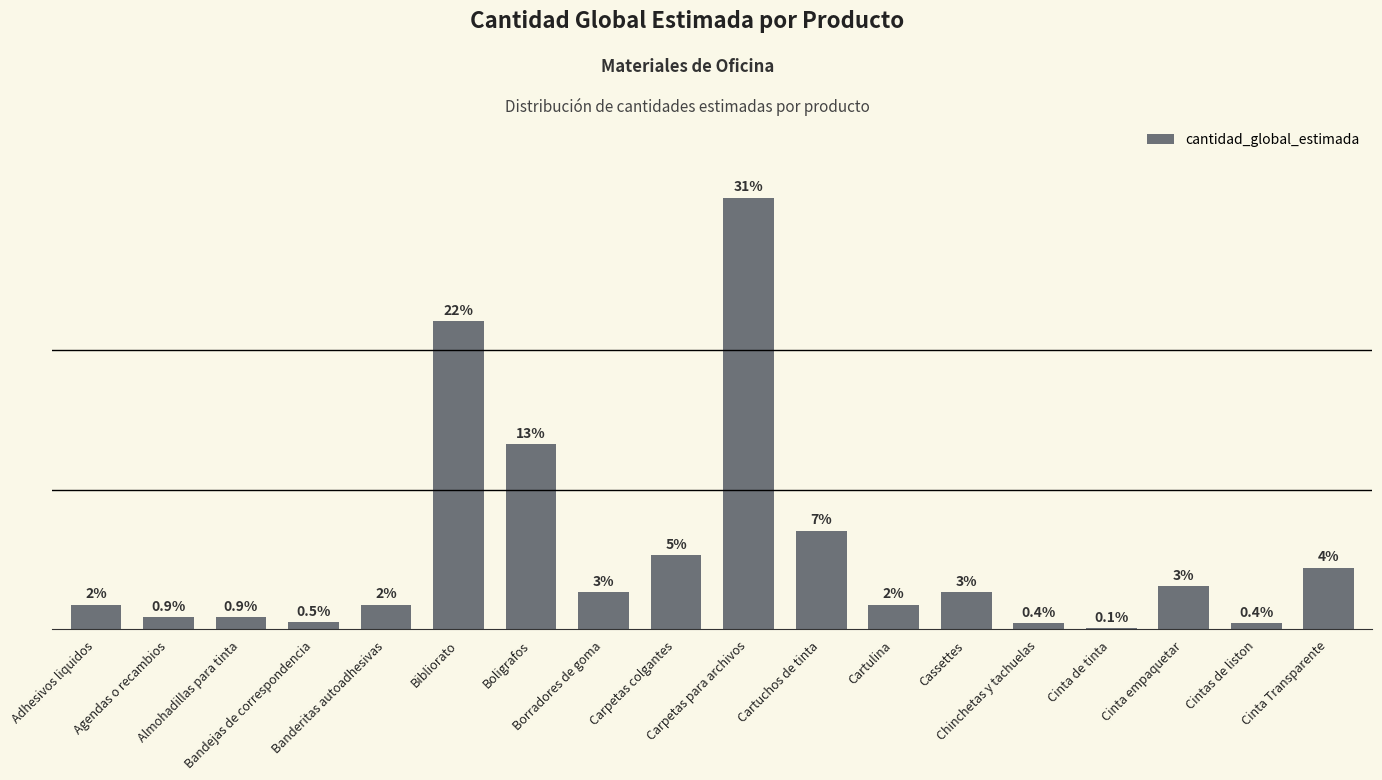

The value at Almohadillas para tinta is 100. True or false?

True